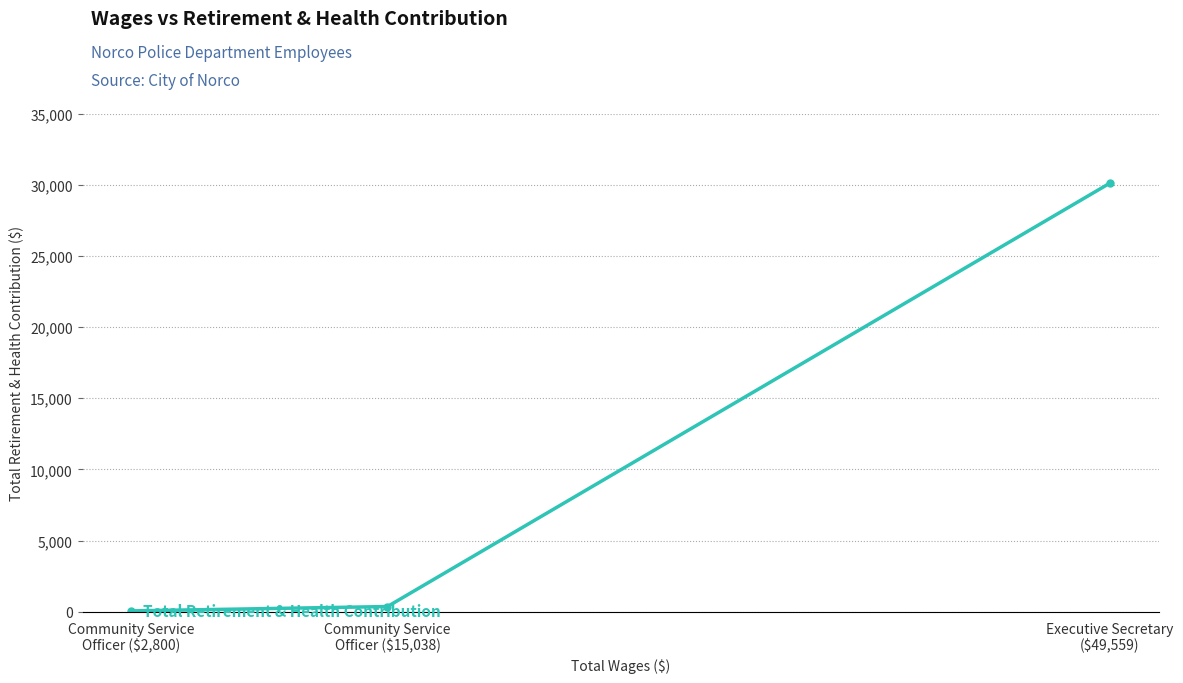

Approximately how many times larger is the value at Community Service
Officer ($15,038) compared to Community Service
Officer ($2,800)?

5.4